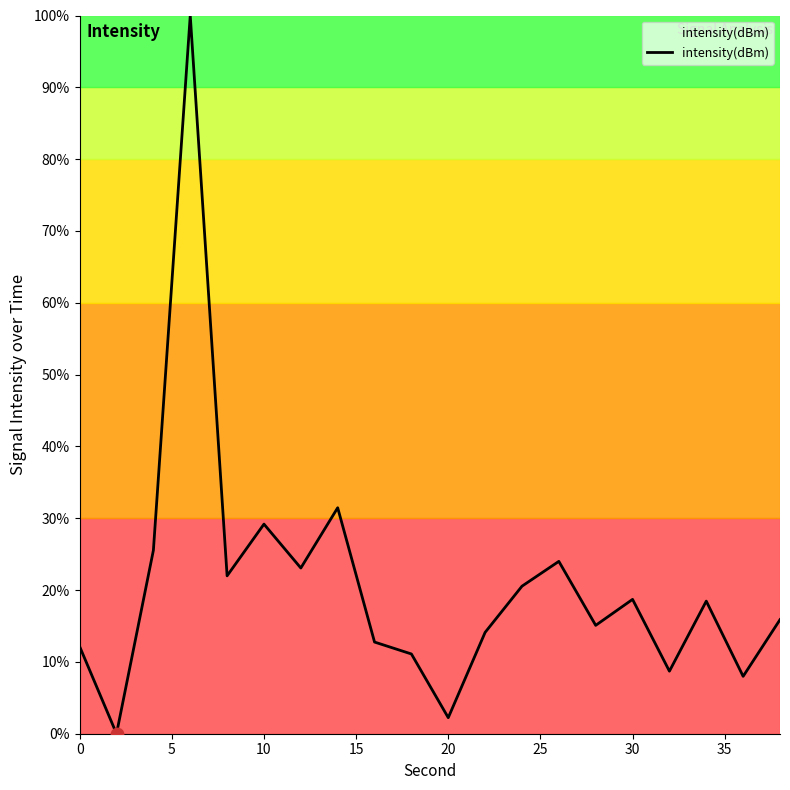

What is the maximum value shown in the chart?

100.0